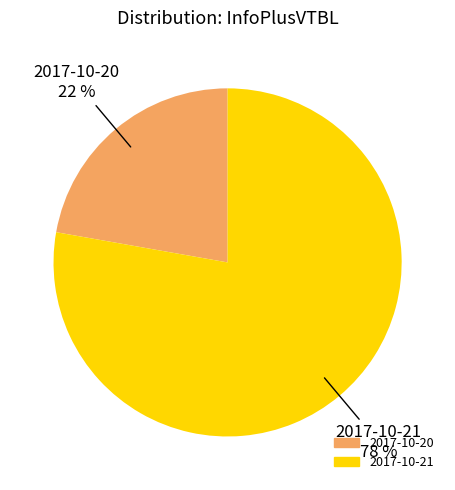

True or false: 2017-10-21 accounts for 78% of the total.

True